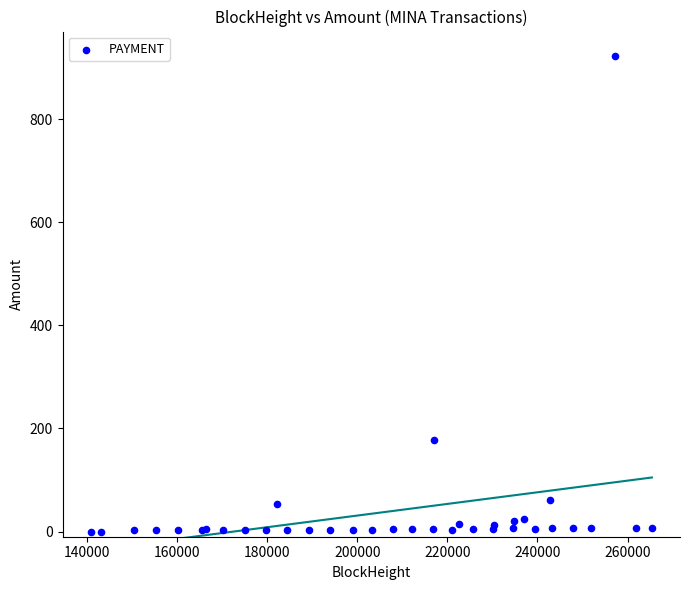

What Y value in the scatter plot is closest to 460?

177.3